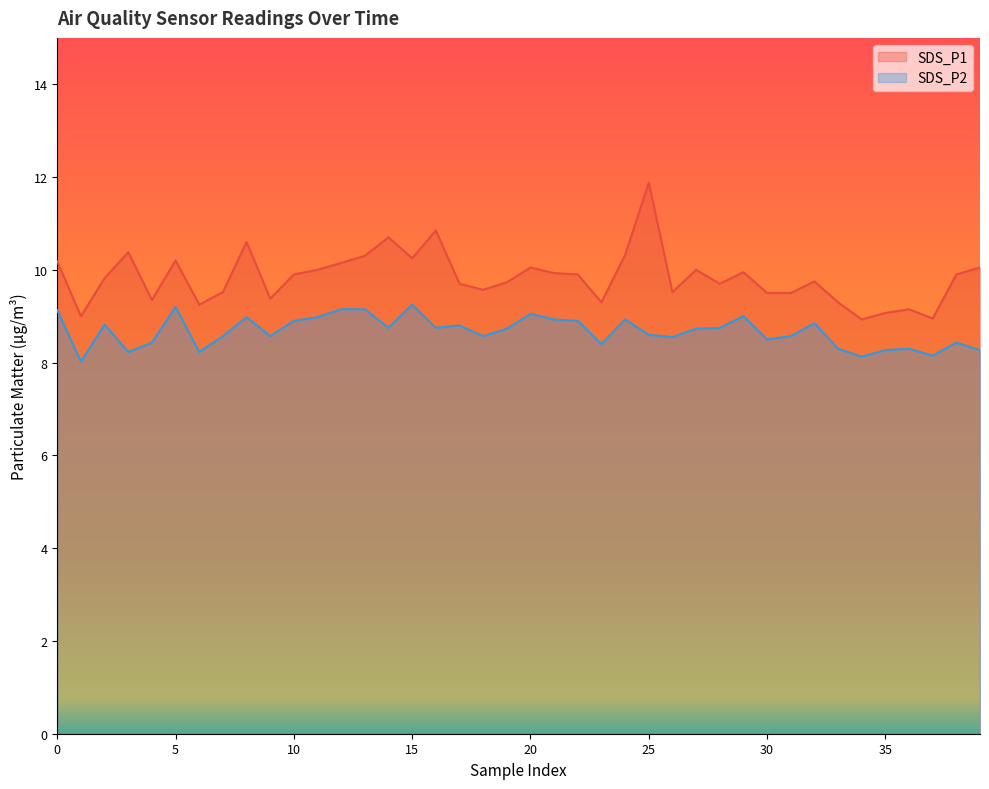

In SDS_P1, how many points are higher than both neighbors (excluding endpoints)?

11